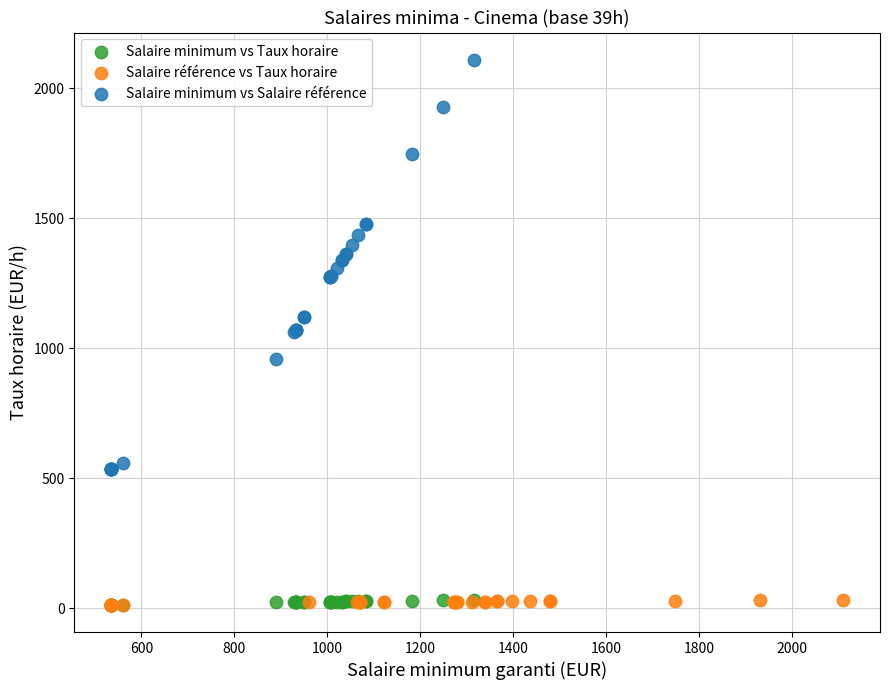

What are all the series names shown in the legend?

Salaire minimum vs Taux horaire, Salaire référence vs Taux horaire, Salaire minimum vs Salaire référence